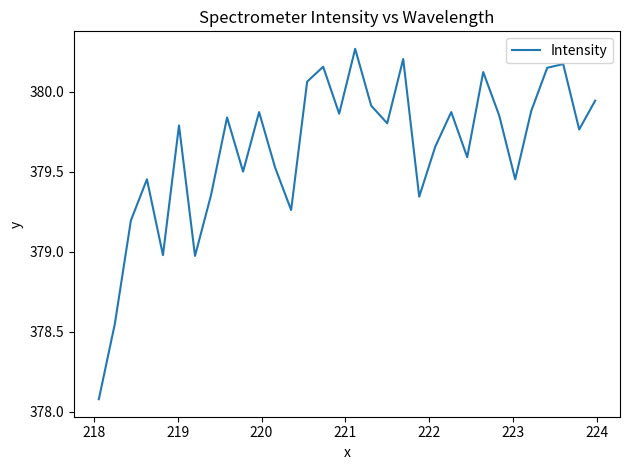

How many lines are shown in the chart?

1